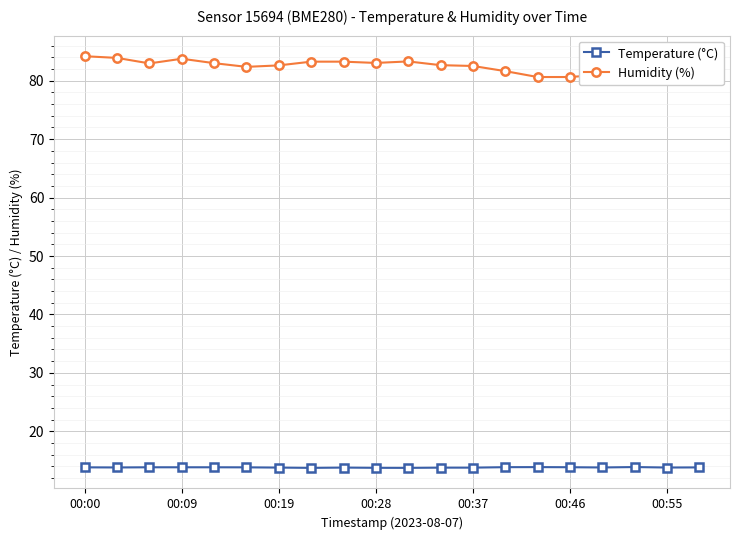

What is the maximum value for Temperature (°C)?

13.9